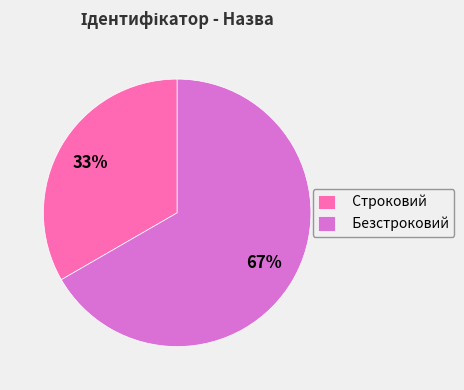

Is there any slice that represents more than half of the pie?

Yes